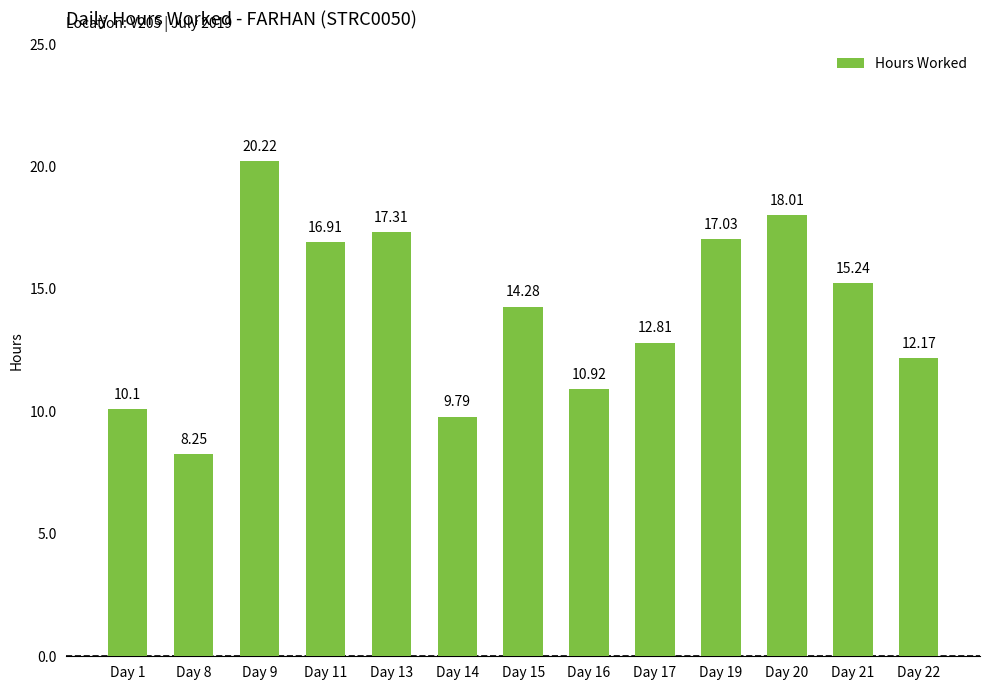

What is the value of the 4th bar from the left?

16.9